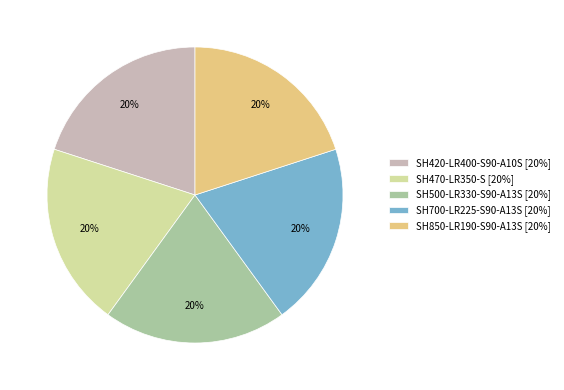

True or false: SH420-LR400-S90-A10S accounts for 20% of the total.

True